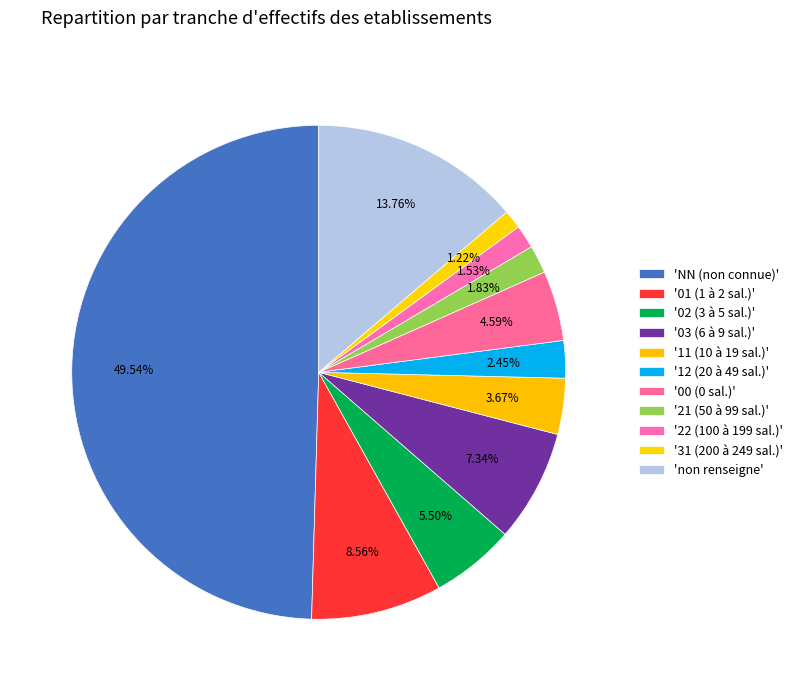

Count the number of slices in the pie.

11